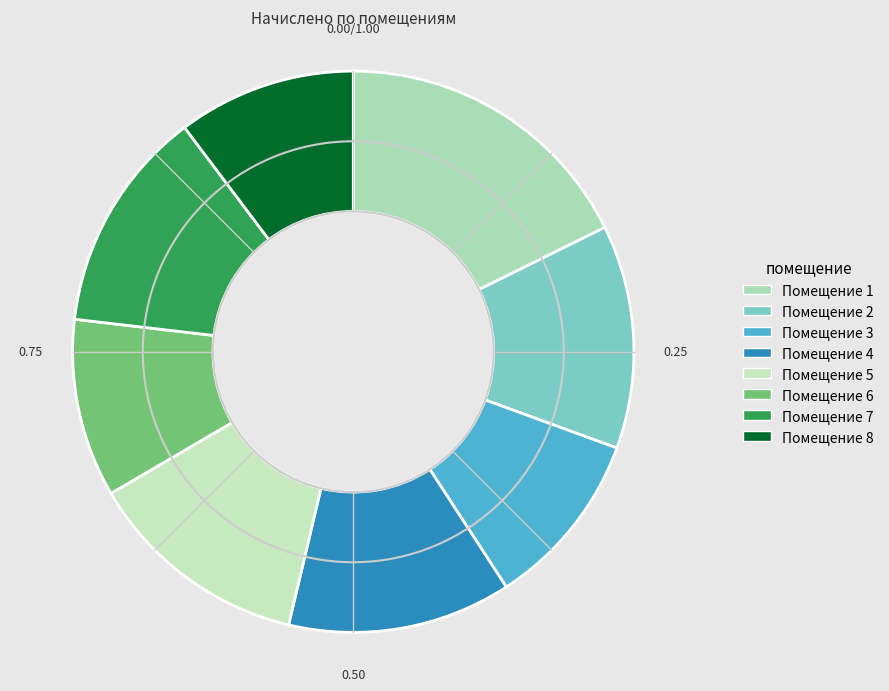

How many slices are in this pie chart?

8